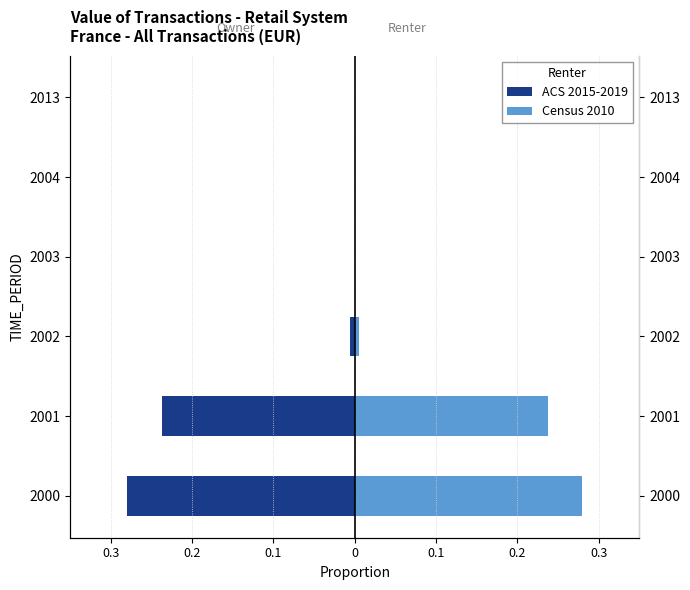

What is the difference between the maximum and minimum values in the ACS 2015-2019 series?

0.3